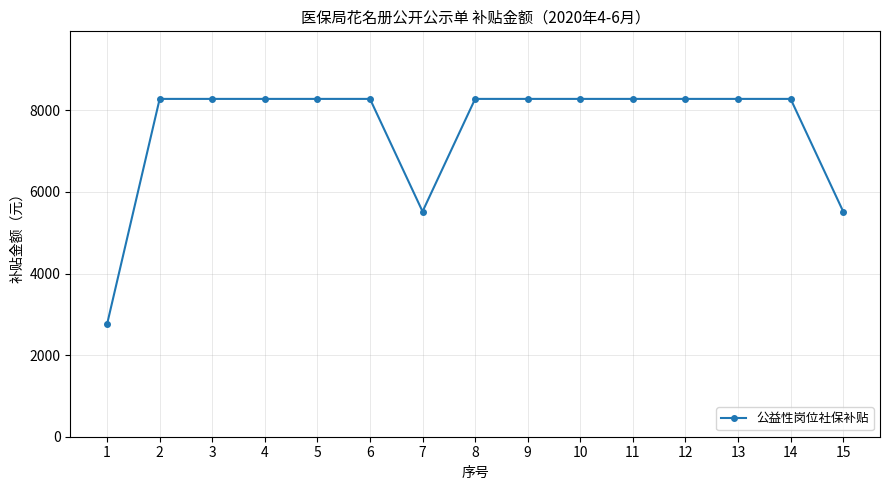

What is the ratio of the value at 10 to the value at 15?

1.5